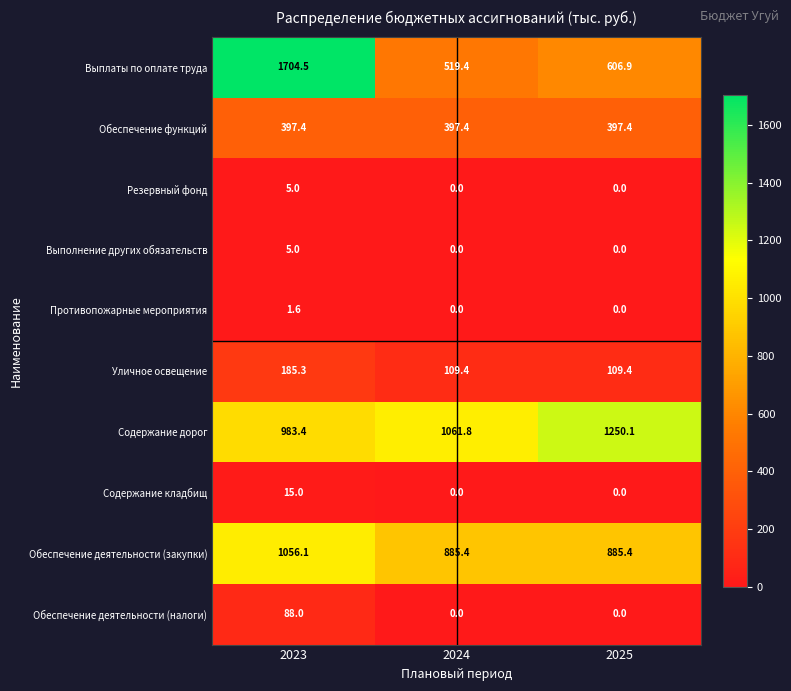

Rank the categories by Выплаты по оплате труда value from lowest to highest.

2024, 2025, 2023